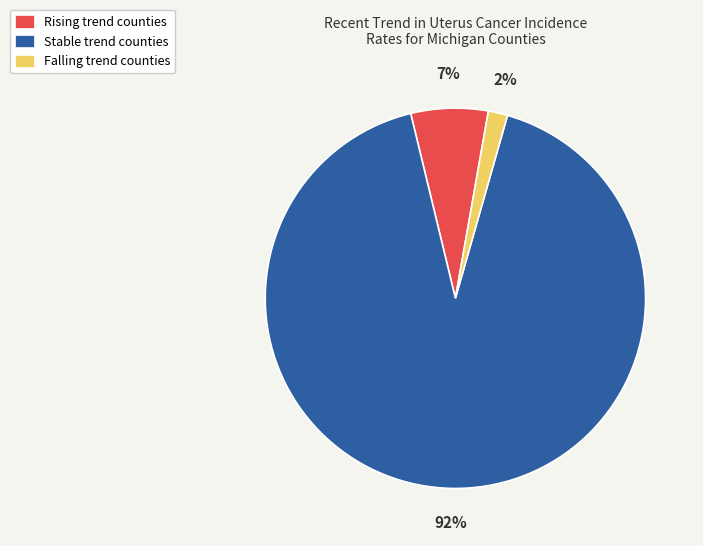

Is there a majority slice in this chart?

Yes